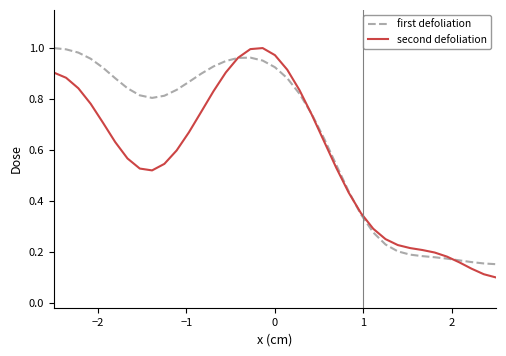

How many series are shown in this chart?

2